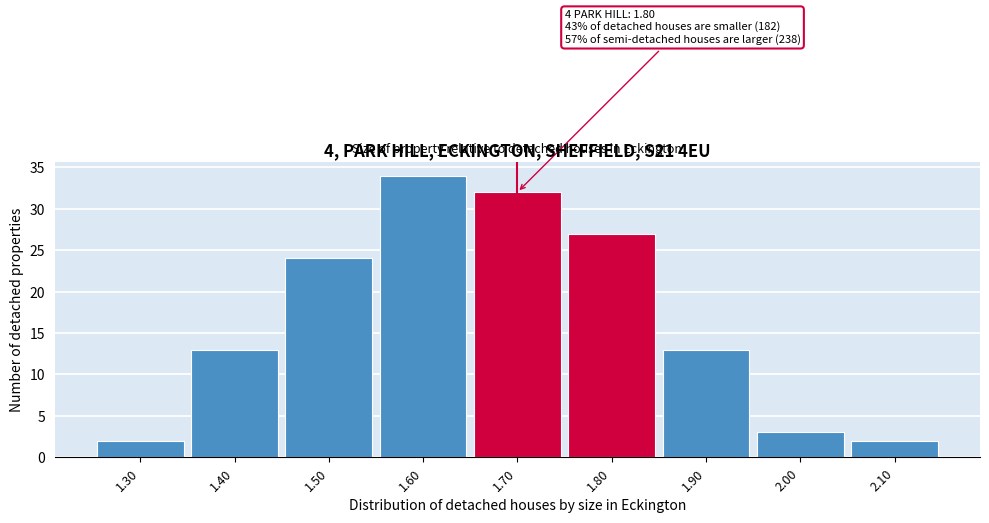

Reading left to right, extract all data points from this chart.

2	13	24	34	32	27	13	3	2